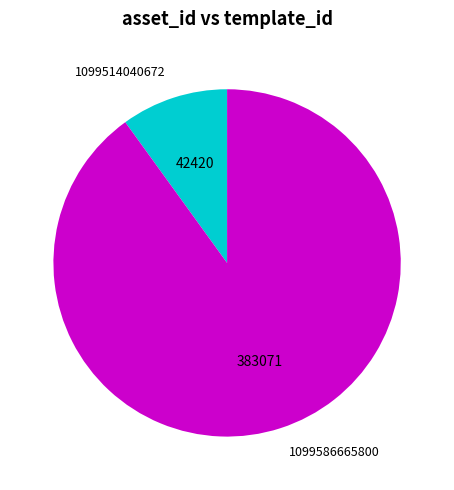

Which slice is the smallest?

1099514040672